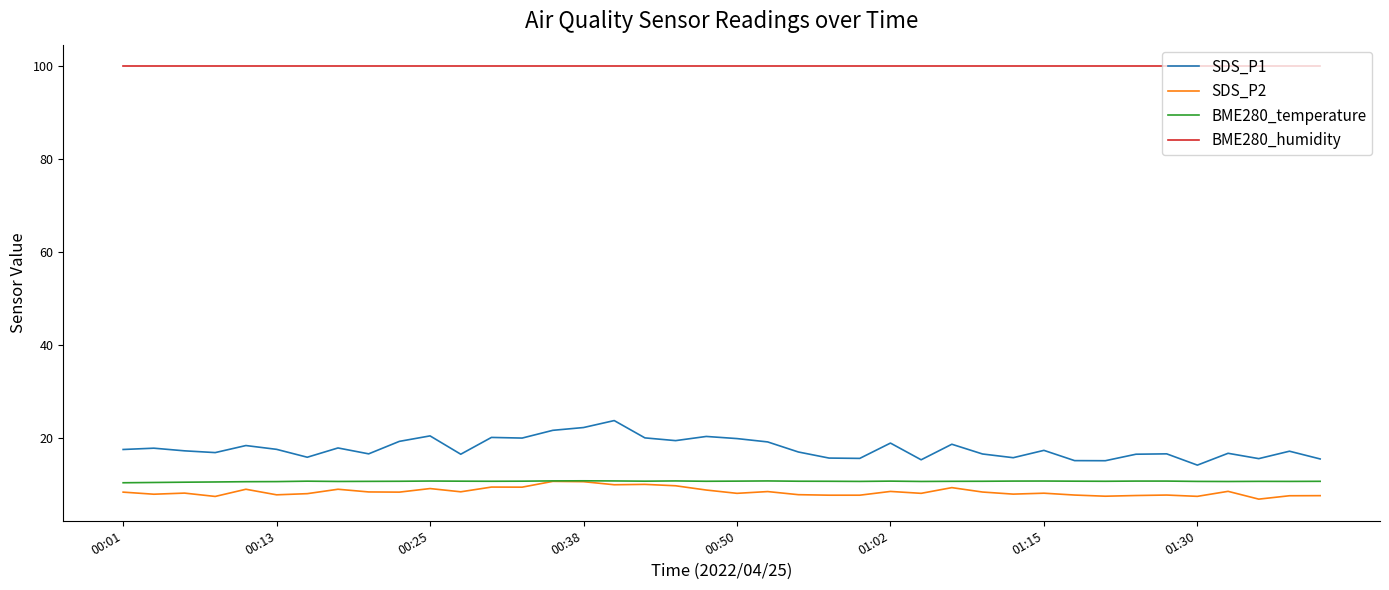

True or false: SDS_P1 has more than 1 points higher than both neighbors.

True